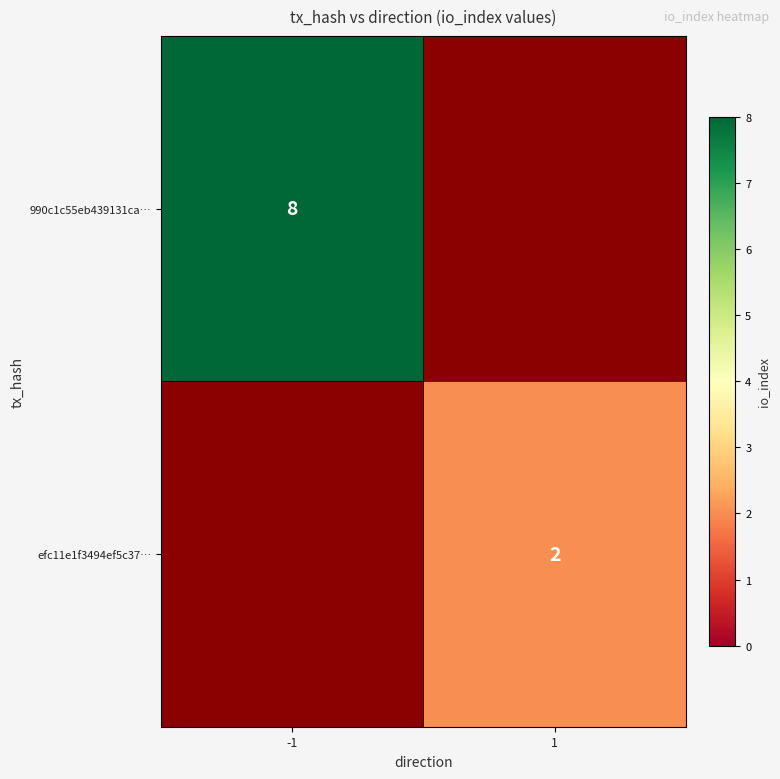

The efc11e1f3494ef5c37… series shows 3 at 1. True or false?

False